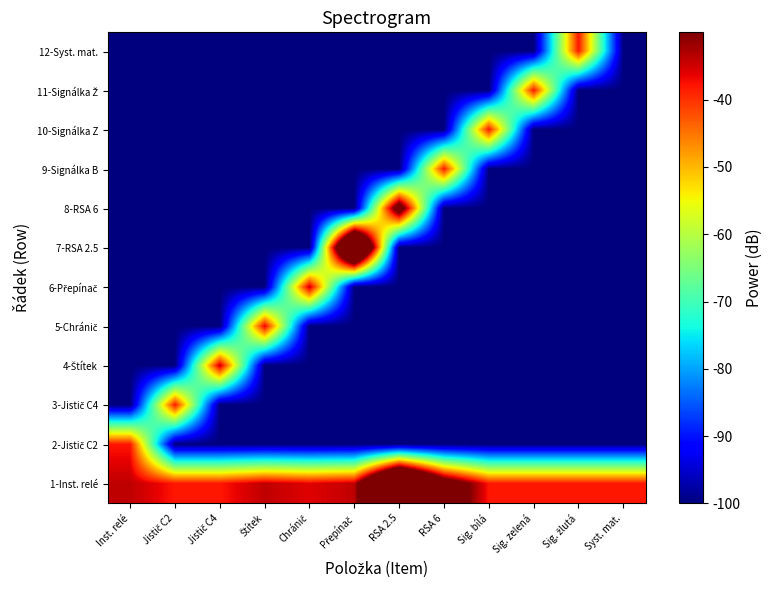

What is the total value across all series at RSA 6?

-1058